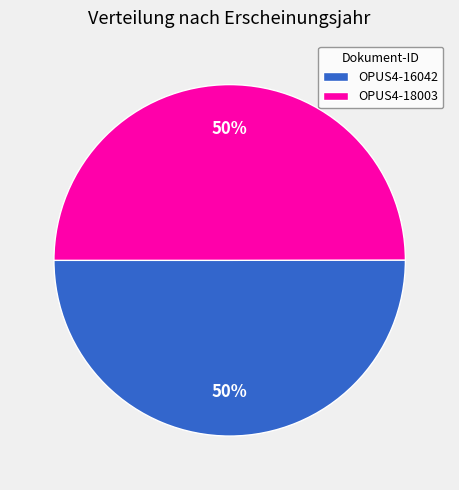

The OPUS4-16042 slice represents 50% of the pie. True or false?

True